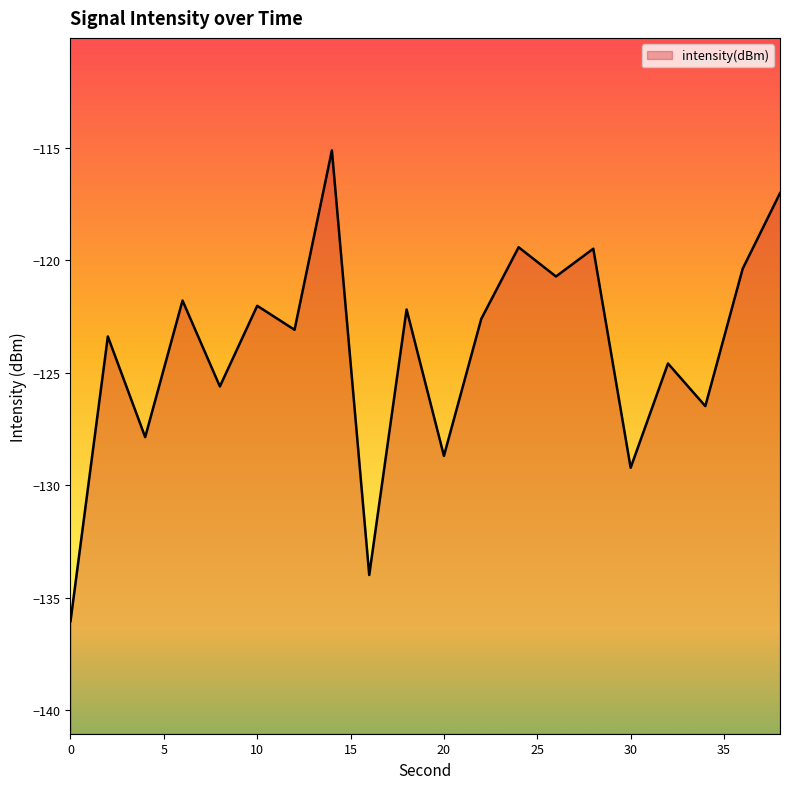

What is the difference between the maximum and minimum values?

20.9